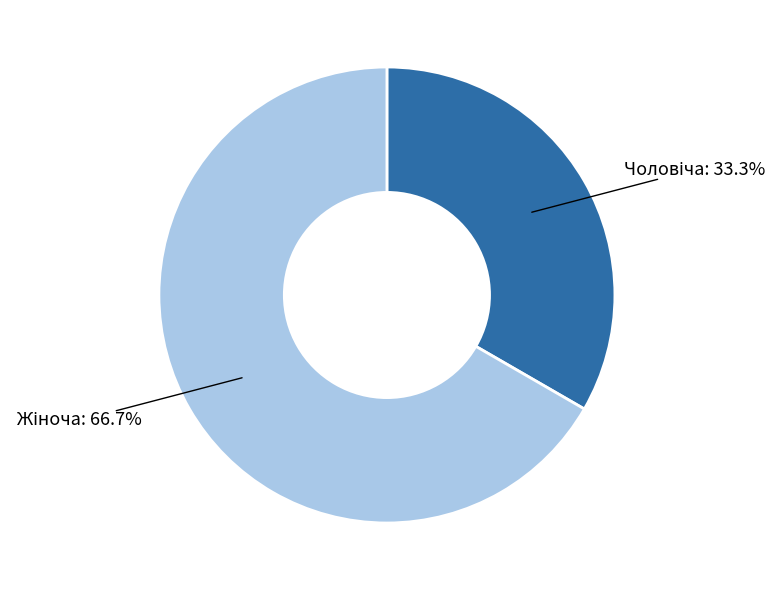

How many slices are in this pie chart?

2